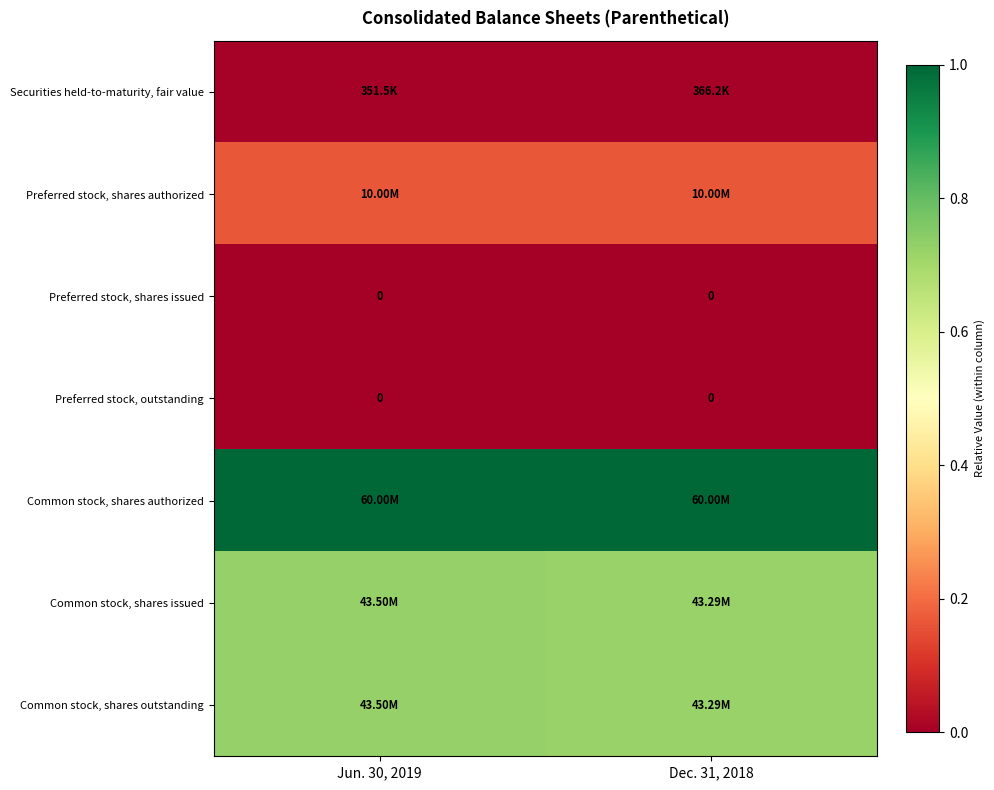

Which series changed the most between Jun. 30, 2019 and Dec. 31, 2018?

Common stock, shares issued